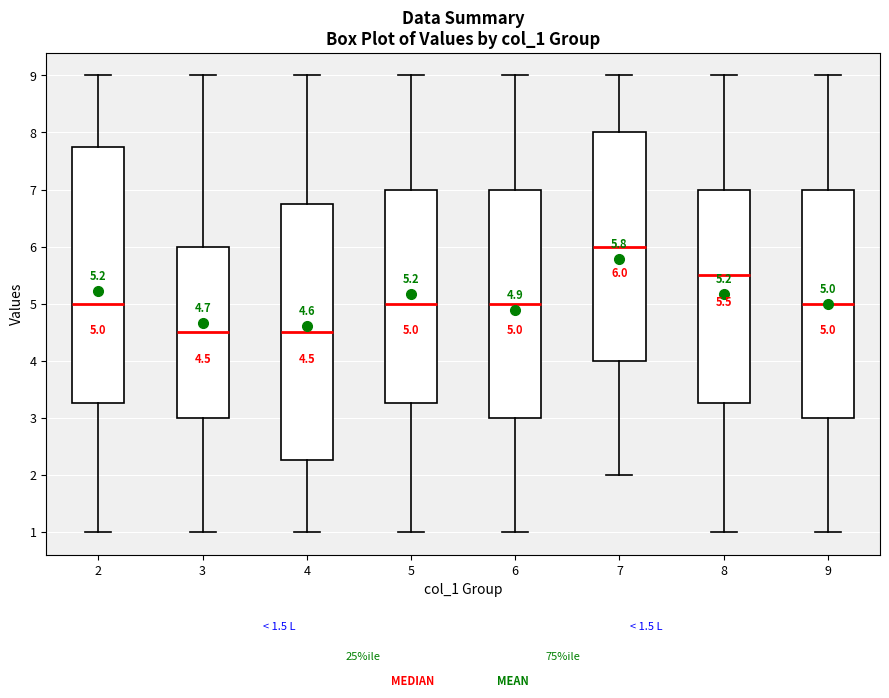

Which box's median line is the highest?

7